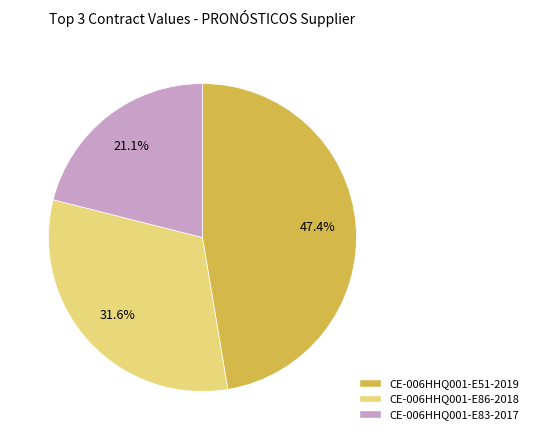

What is the largest slice in the pie chart?

CE-006HHQ001-E51-2019